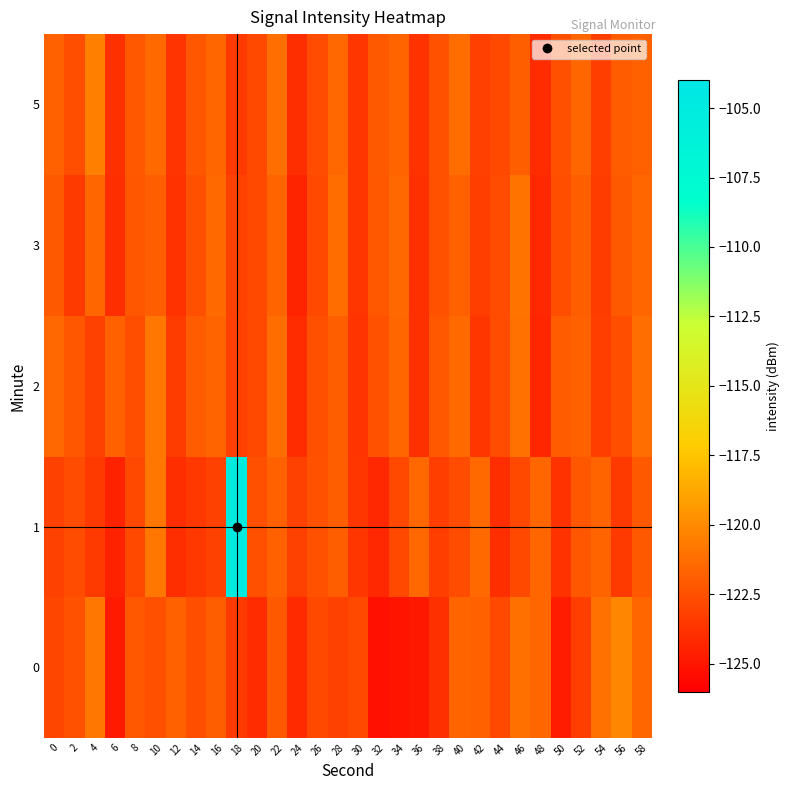

At which category is the sum across all series the highest?

18